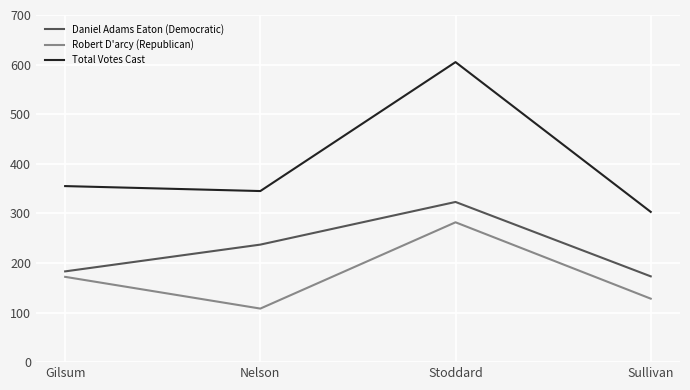

What is the sum of all Daniel Adams Eaton (Democratic) values?

916